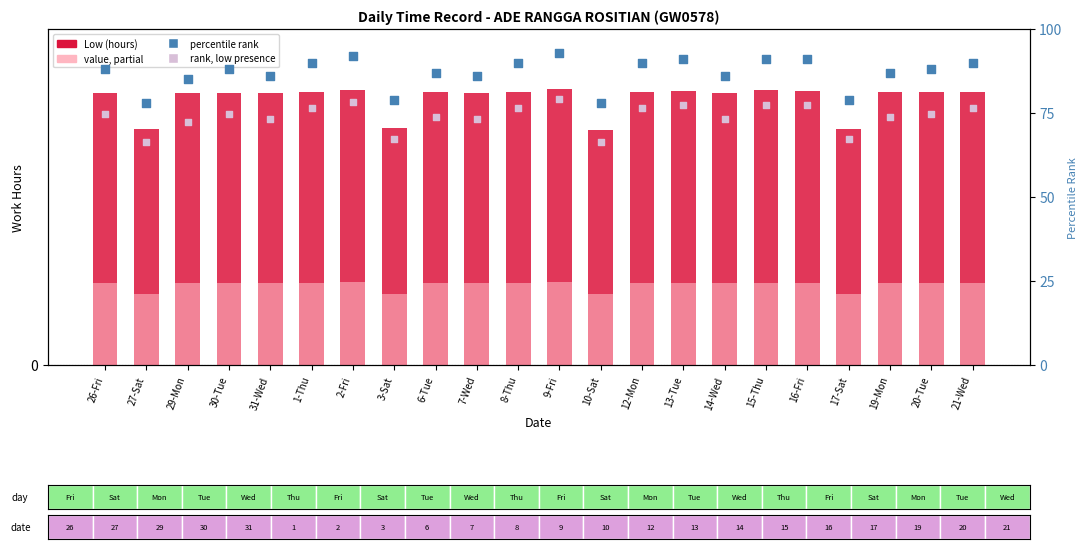

Is the value of rank, Detection Call = ABSENT at 17-Sat greater than the value of Low (hours) at 31-Wed?

Yes